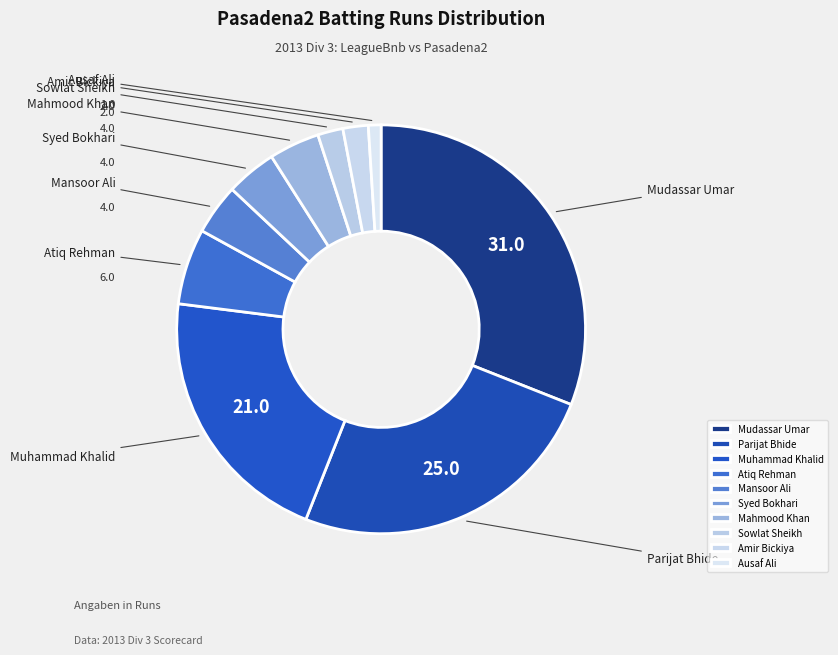

Which category has the smallest portion of the pie?

Ausaf Ali